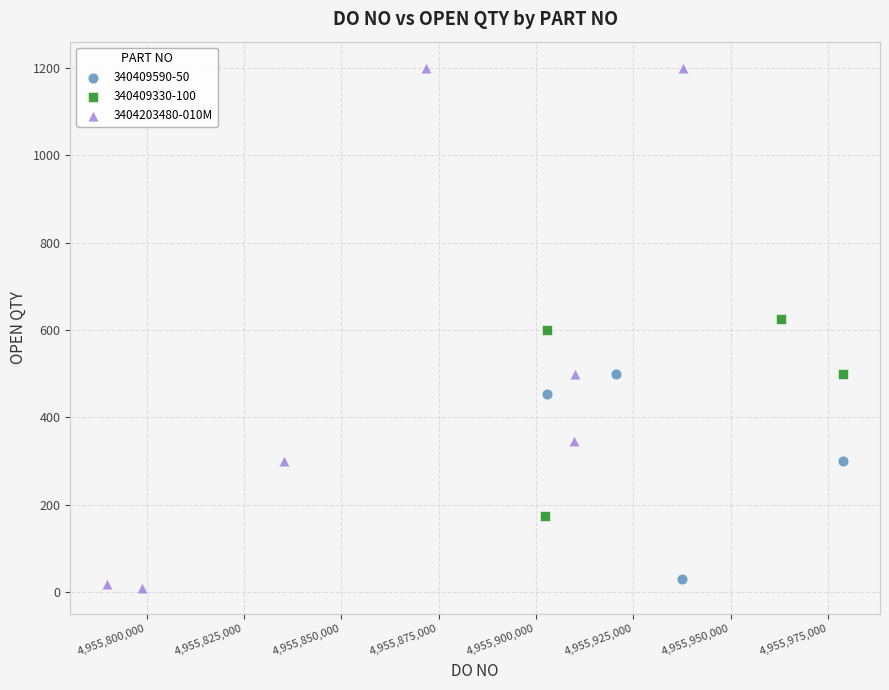

Which series contains the highest Y value?

3404203480-010M